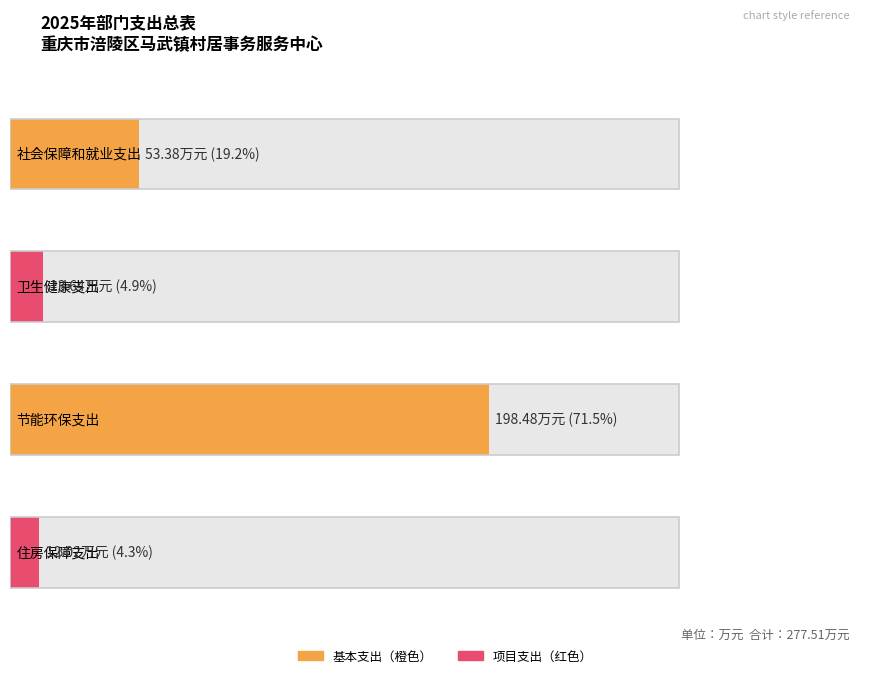

Which category has the lowest value across all series?

住房保障支出